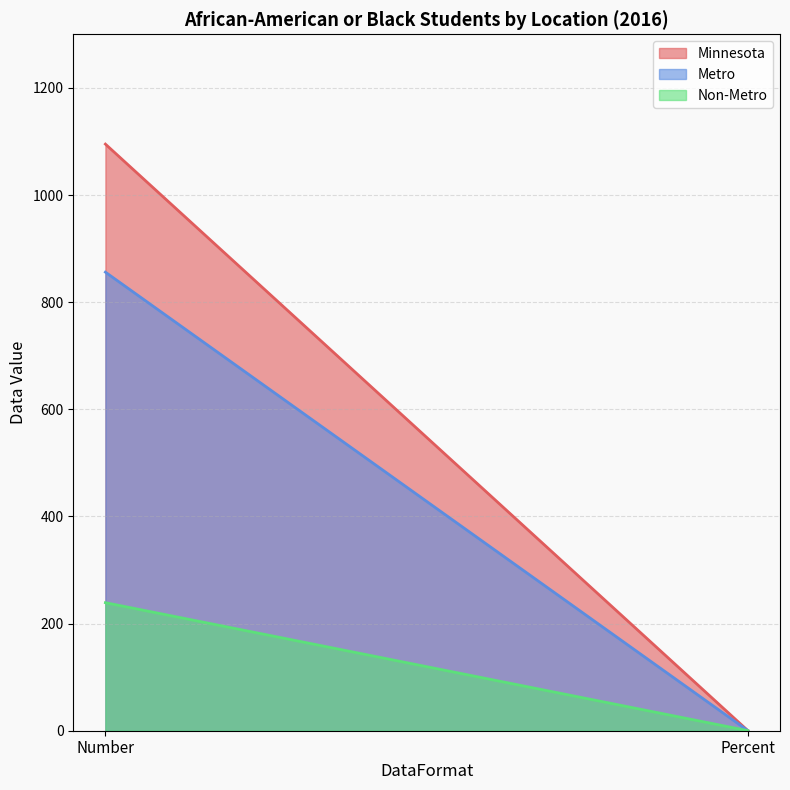

What are all the series names shown in the legend?

Minnesota, Metro, Non-Metro